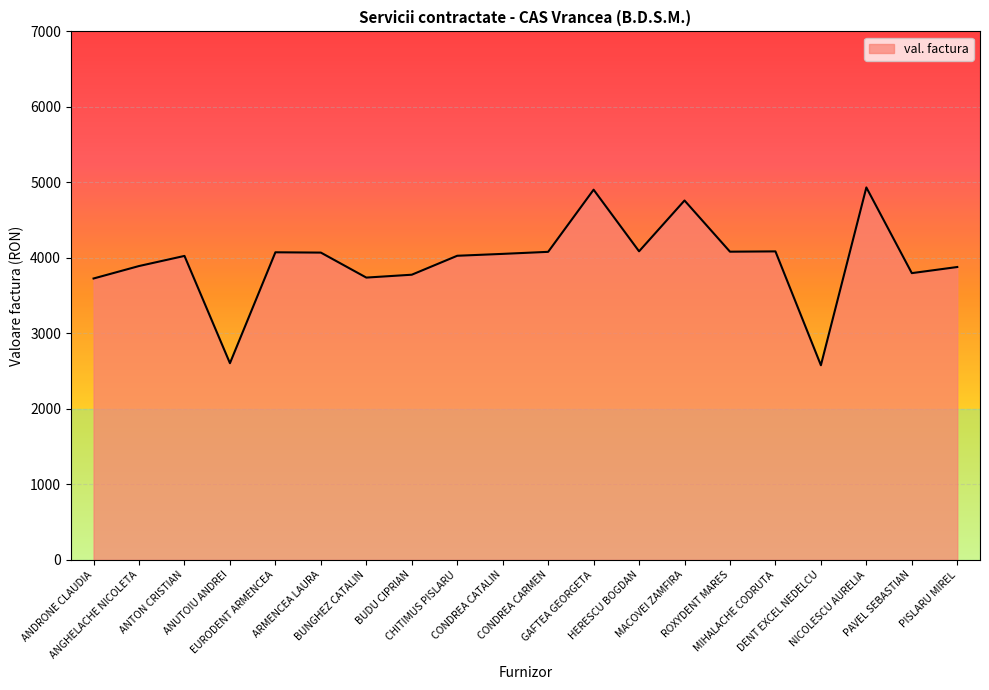

What is the minimum value shown in the chart?

2578